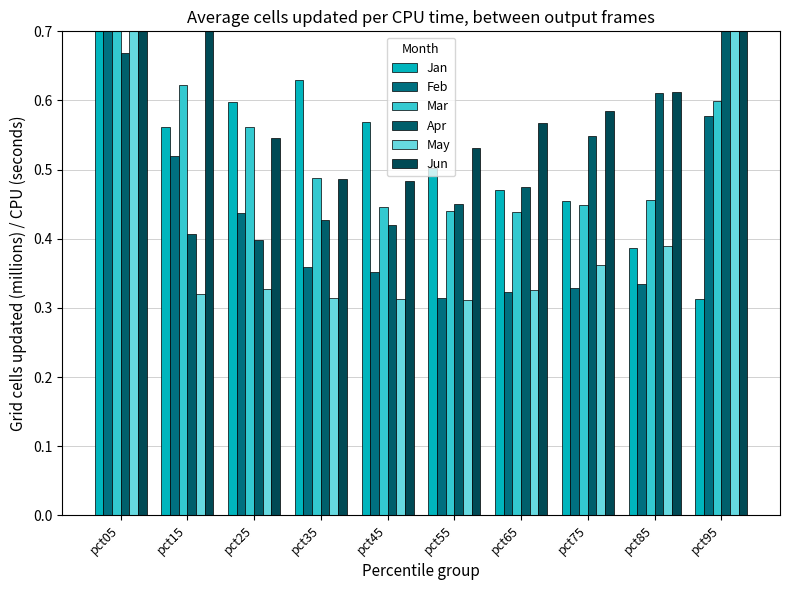

Which has a higher value, pct65 or pct15?

pct15